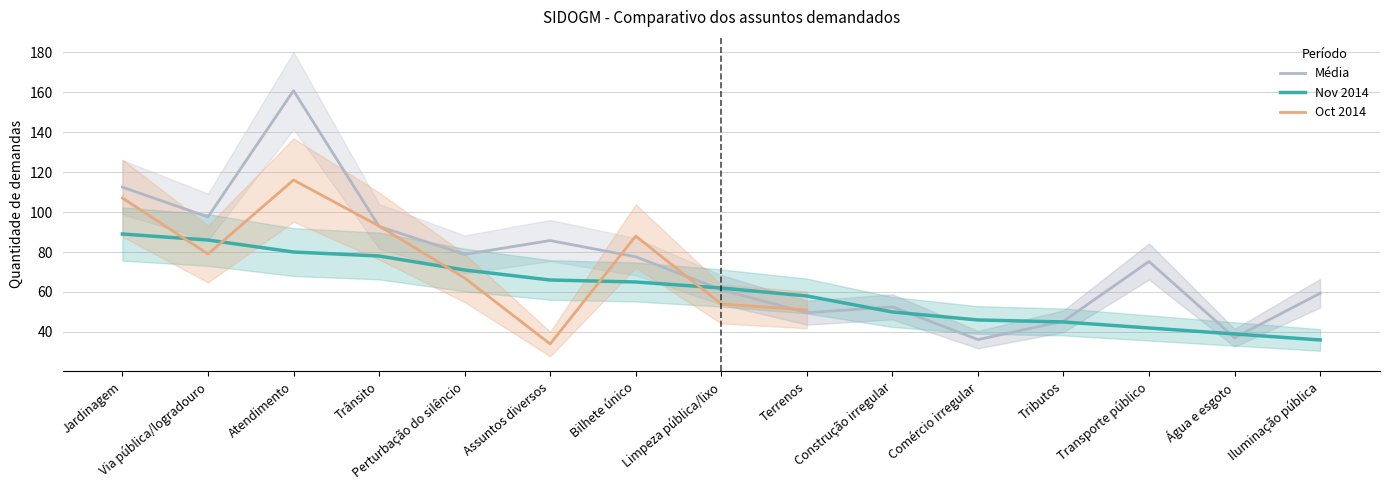

What is the label of the 10th point from the right?

Assuntos diversos